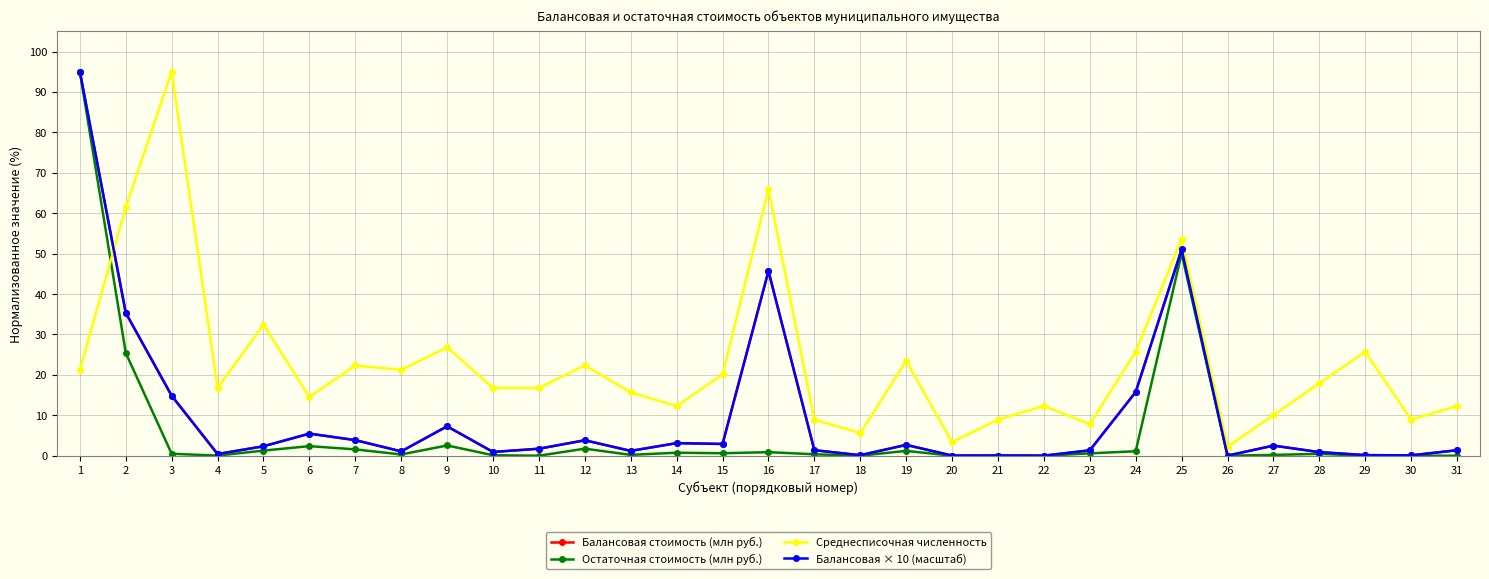

Which category has the lowest value in the Остаточная стоимость (млн руб.) series?

18